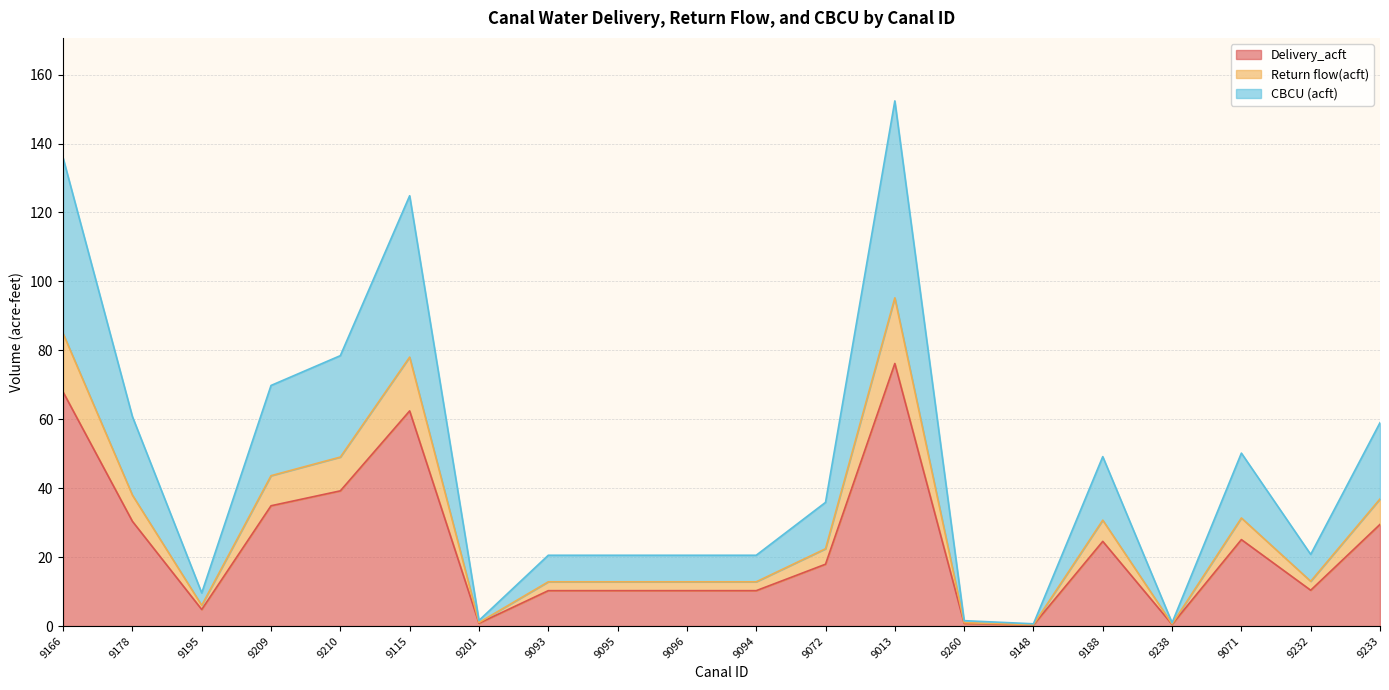

The value of Return flow(acft) at 9095 is 12.8. True or false?

True